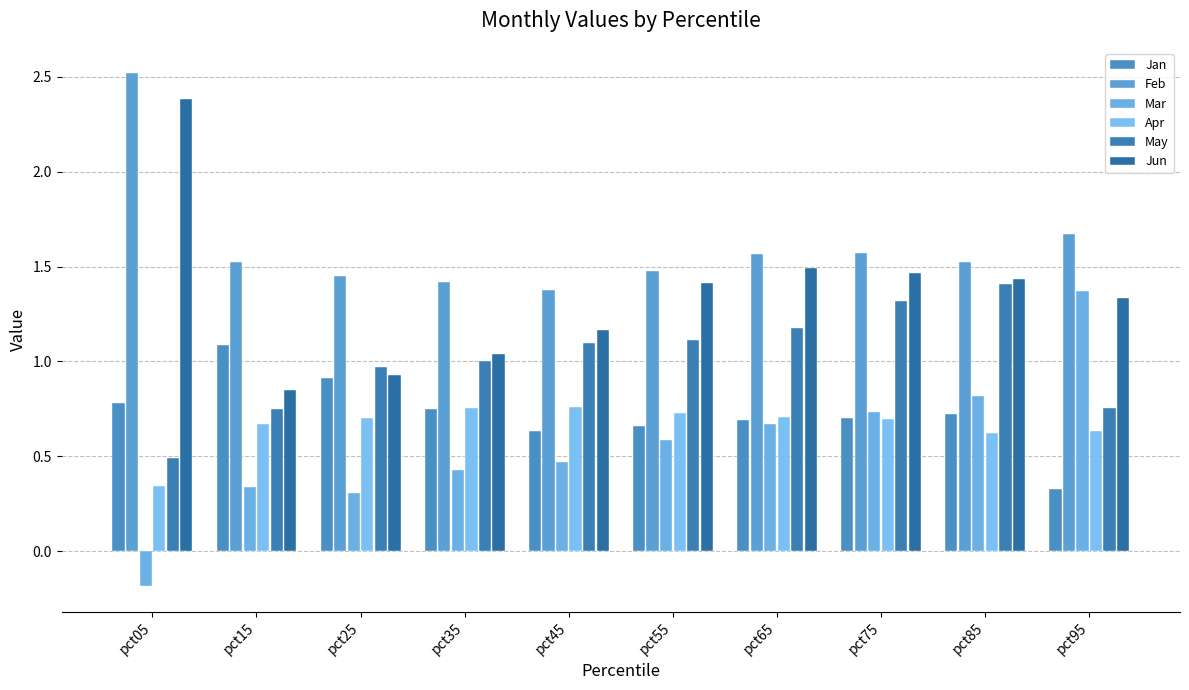

What is the value of the Jan bar at the 8th from the left?

0.7